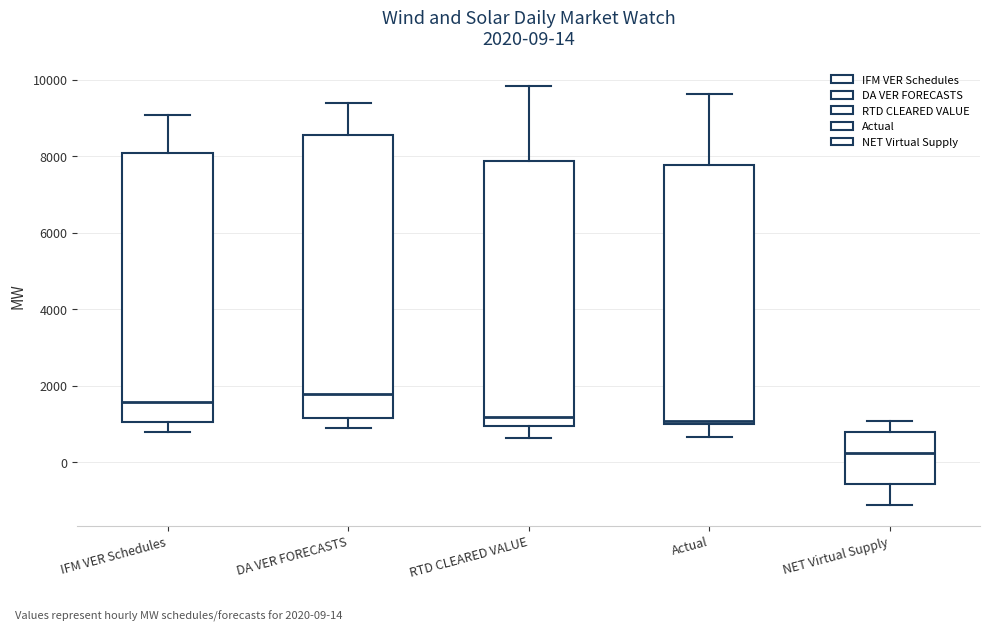

Comparing the boxes themselves (not the whiskers), which one is the tallest?

DA VER FORECASTS